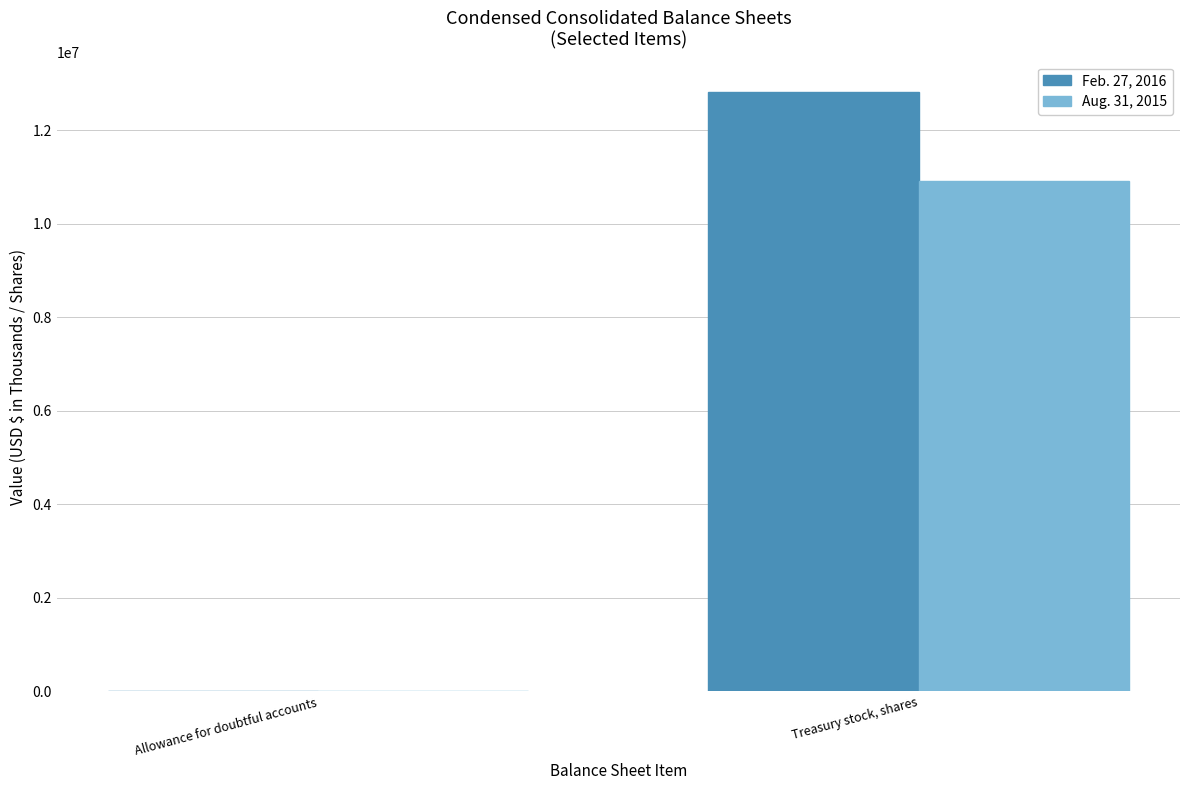

What is the sum of the Feb. 27, 2016 values at Treasury stock, shares and Allowance for doubtful accounts?

12829534